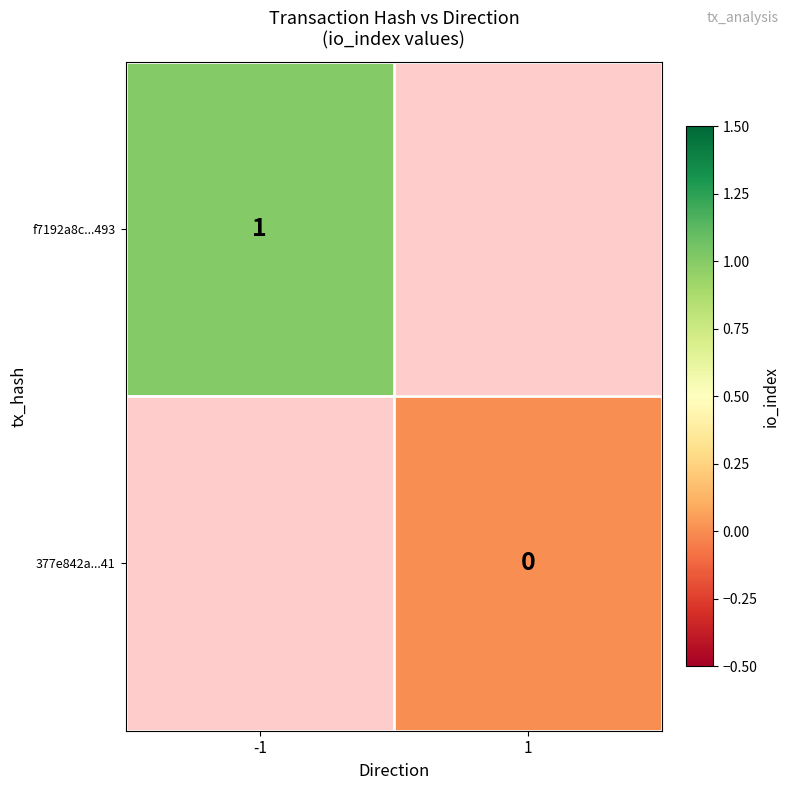

Is the value of f7192a8c...493 at -1 greater than the value of 377e842a...41 at 1?

Yes